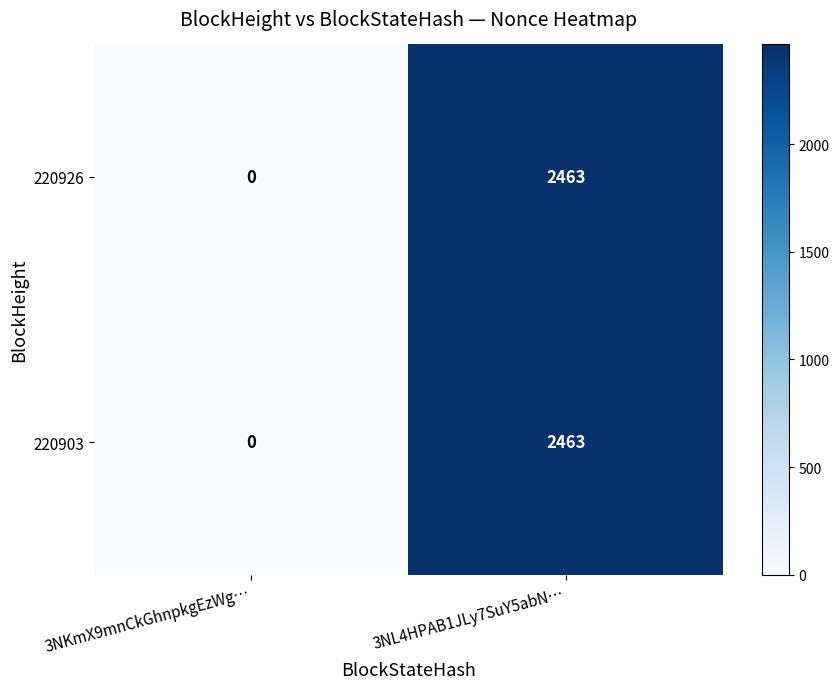

Reading right to left, extract all data points from this chart.

220926: 2463	0
220903: 2463	0